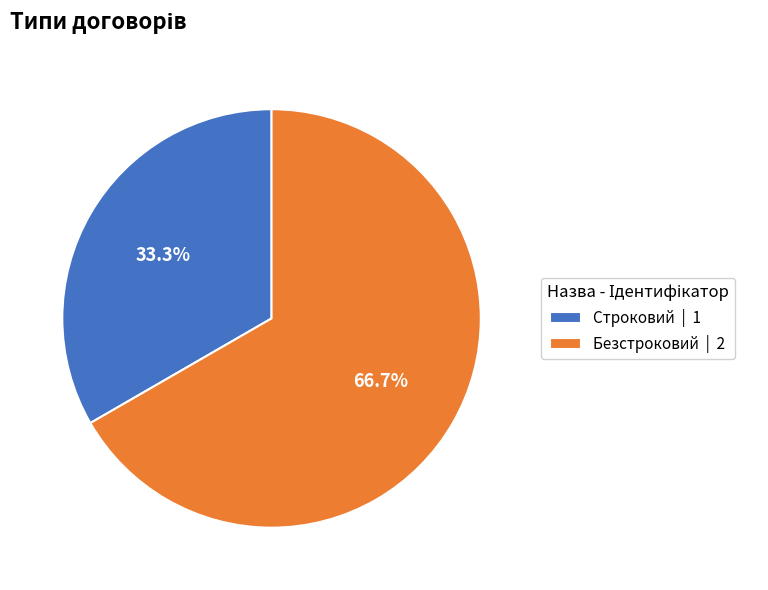

Which category has the smallest portion of the pie?

Строковий